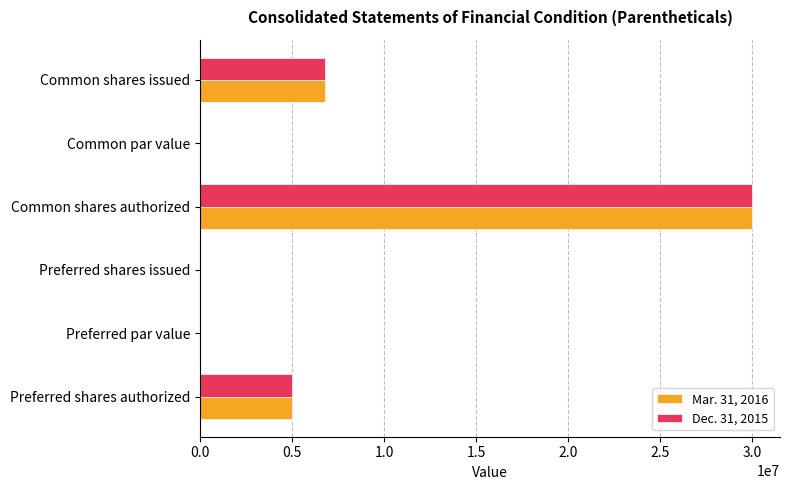

How many distinct data groups are displayed?

2